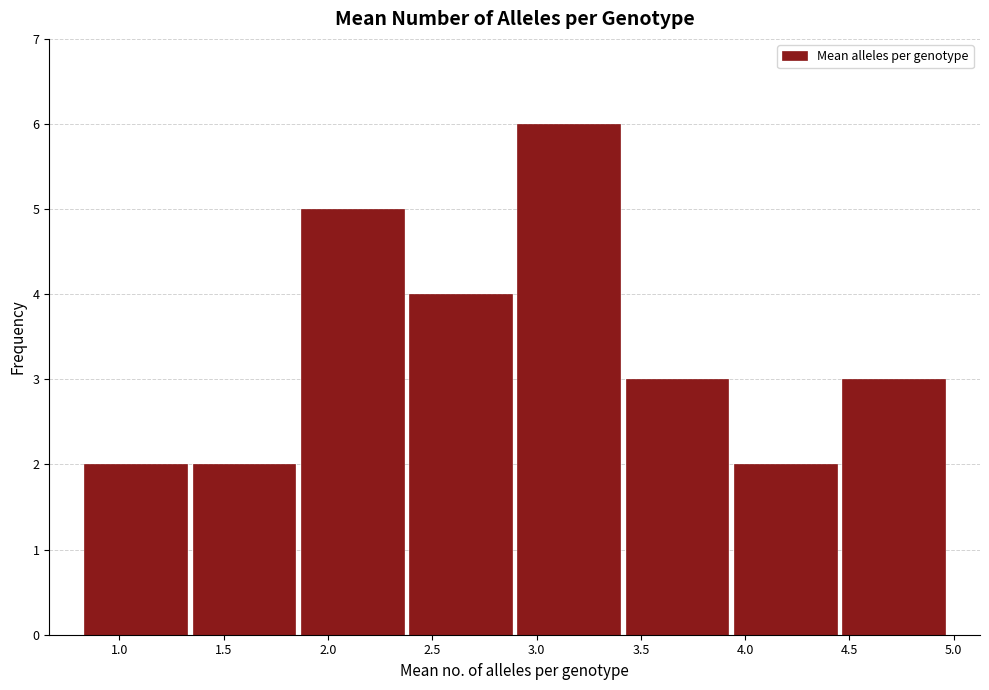

Reading left to right, list every bar in this chart as the range it spans on the x-axis followed by its height. Neither the bar edges nor the heights are printed on the chart, so give them approximately, as read against the axes.

0.80 to 1.35: 2
1.35 to 1.85: 2
1.85 to 2.40: 5
2.40 to 2.90: 4
2.90 to 3.40: 6
3.40 to 3.95: 3
3.95 to 4.45: 2
4.45 to 4.95: 3